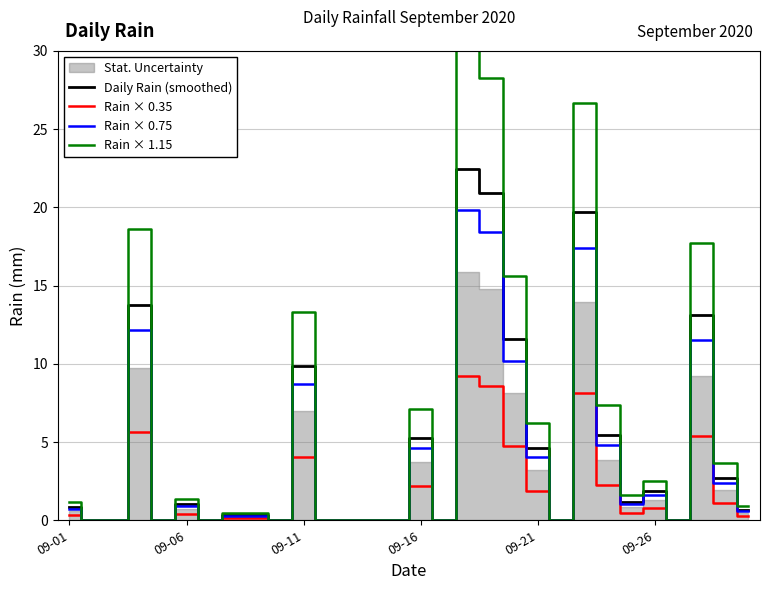

Reading left to right, extract all data points from this chart.

Daily Rain (smoothed): 0.8	0.0	0.0	13.8	0.0	1.0	0.0	0.3	0.3	0.0	9.9	0.0	0.0	0.0	0.0	5.3	0.0	22.4	20.9	11.6	4.6	0.0	19.7	5.4	1.2	1.9	0.0	13.1	2.7	0.7
Rain × 0.35: 0.3	0.0	0.0	5.7	0.0	0.4	0.0	0.1	0.1	0.0	4.1	0.0	0.0	0.0	0.0	2.2	0.0	9.2	8.6	4.8	1.9	0.0	8.1	2.2	0.5	0.8	0.0	5.4	1.1	0.3
Rain × 0.75: 0.8	0.0	0.0	12.1	0.0	0.9	0.0	0.3	0.3	0.0	8.7	0.0	0.0	0.0	0.0	4.7	0.0	19.8	18.5	10.2	4.1	0.0	17.4	4.8	1.0	1.7	0.0	11.6	2.4	0.6
Rain × 1.15: 1.1	0.0	0.0	18.6	0.0	1.4	0.0	0.5	0.5	0.0	13.3	0.0	0.0	0.0	0.0	7.1	0.0	30.4	28.3	15.6	6.2	0.0	26.7	7.4	1.6	2.5	0.0	17.7	3.7	0.9